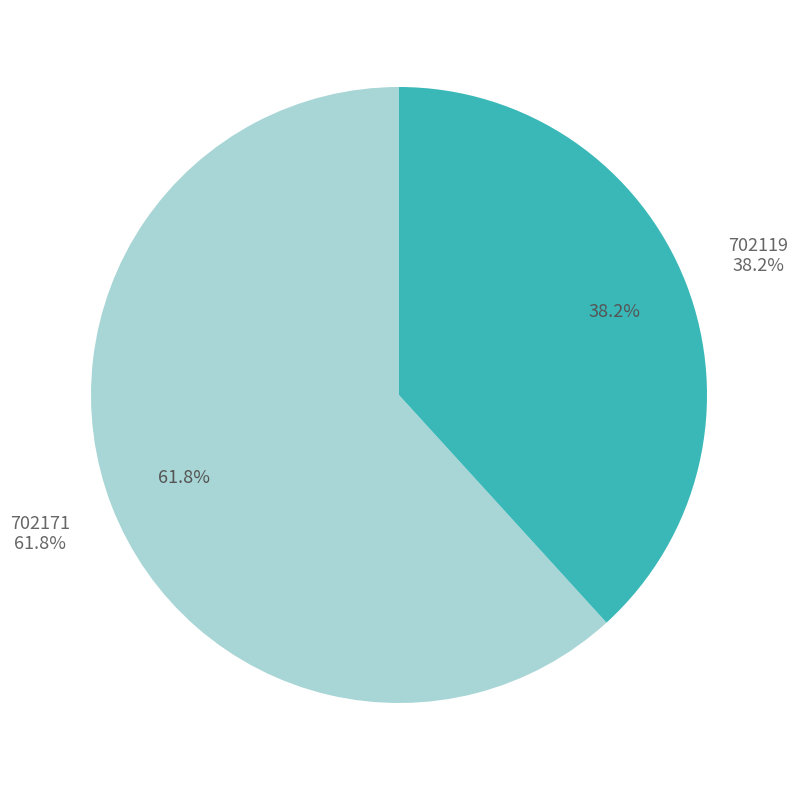

What is the majority slice?

702171